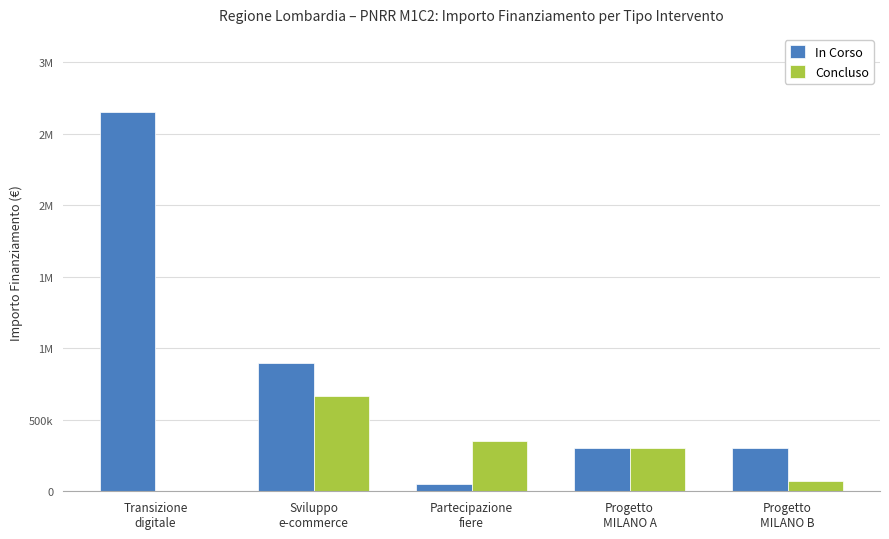

What are all the series names shown in the legend?

In Corso, Concluso